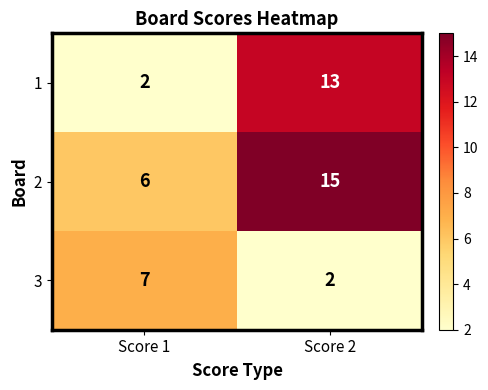

Reading left to right, extract all data points from this chart.

1: Score 1=2	Score 2=13
2: Score 1=6	Score 2=15
3: Score 1=7	Score 2=2